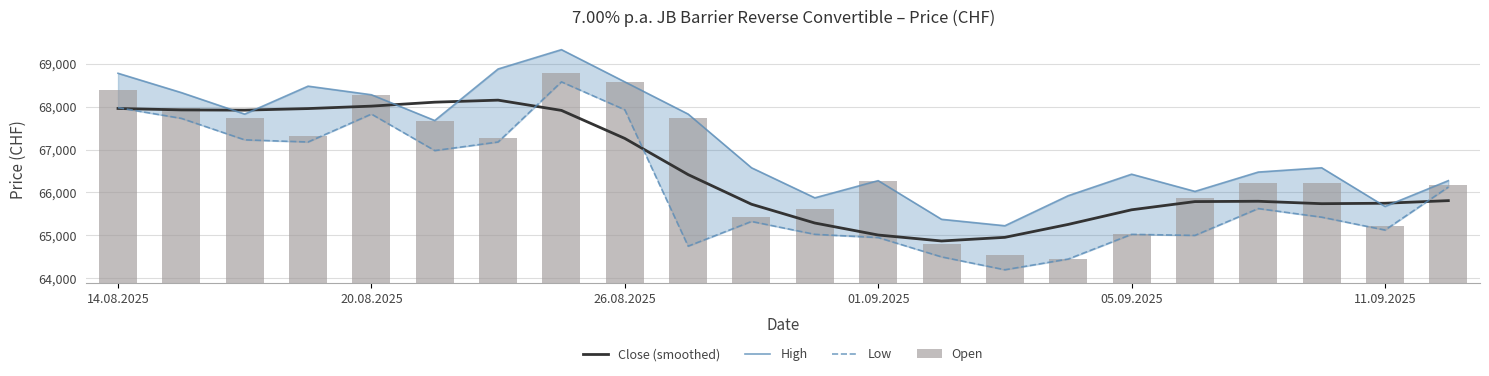

What is the average value of the Close (smoothed) series?

66508.0